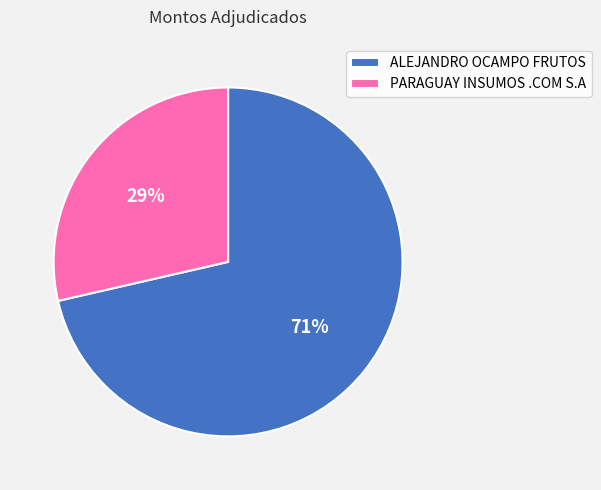

How many segments does this pie chart have?

2